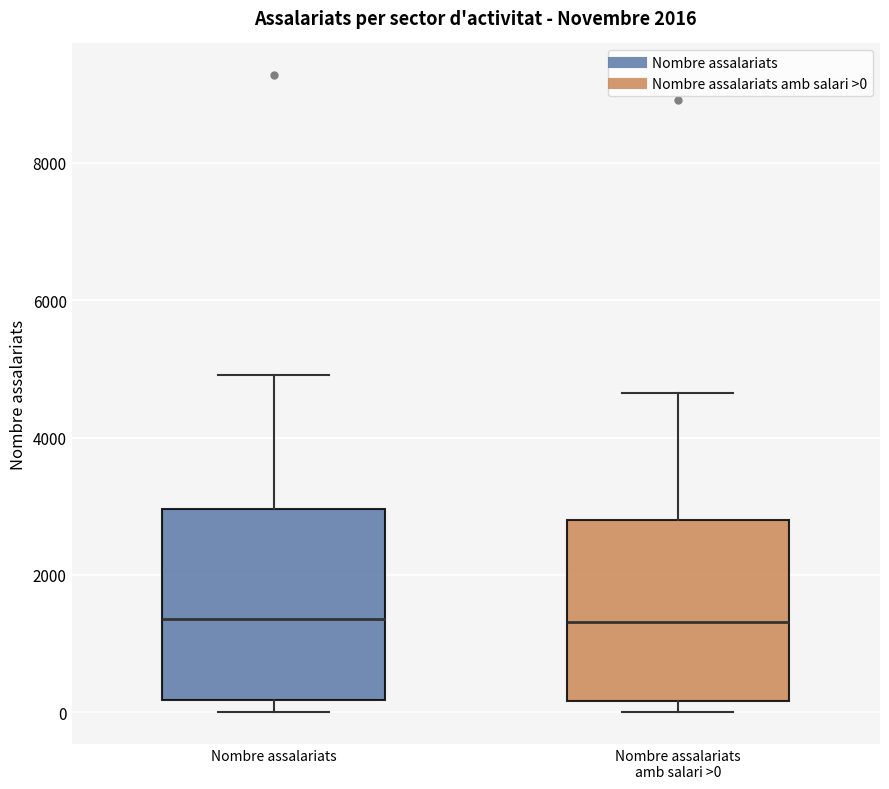

Reading left to right, read every box against the y-axis: the position of its median line, the range the box covers, and the ends of its whiskers. The values are not printed on the chart, so give them approximately, as read against the axis.

Nombre assalariats: median 1400, box 200 to 3000, whiskers 0 to 5000
Nombre assalariats amb salari >0: median 1400, box 200 to 2800, whiskers 0 to 4600